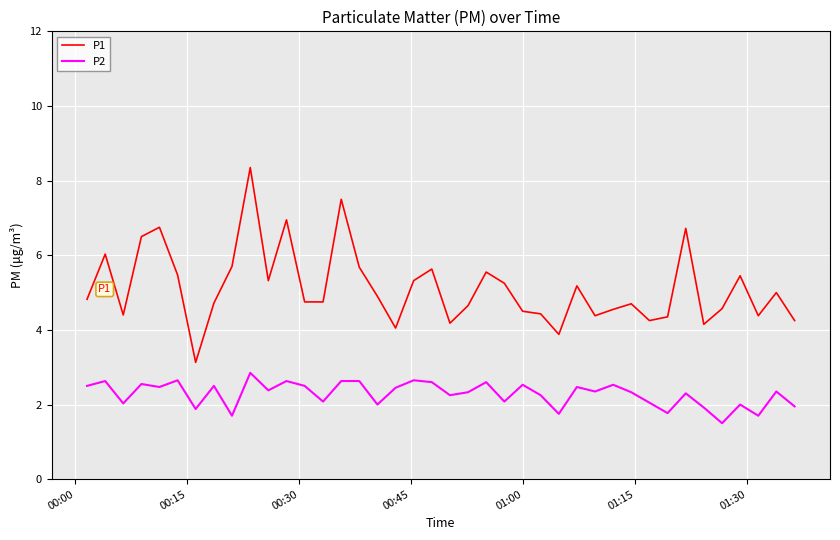

What is the lowest value of the P1 series?

3.1